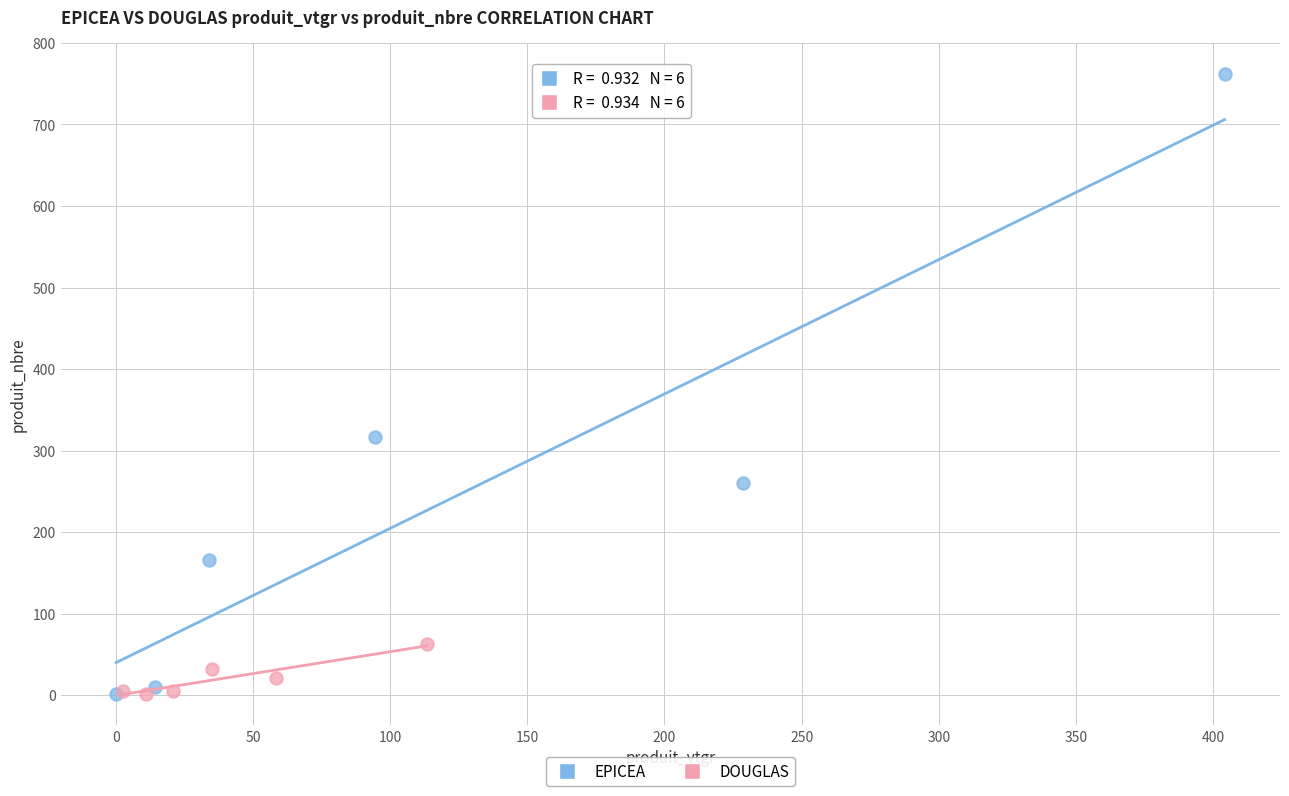

What are all the series names shown in the legend?

EPICEA, DOUGLAS